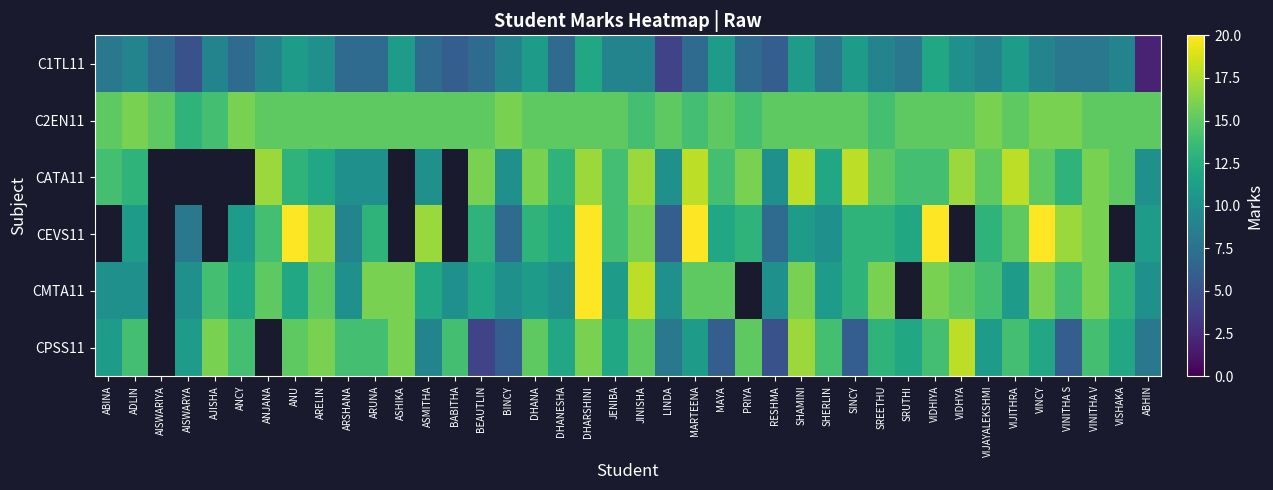

True or false: CMTA11 has a value of 11.0 at DHANA.

True